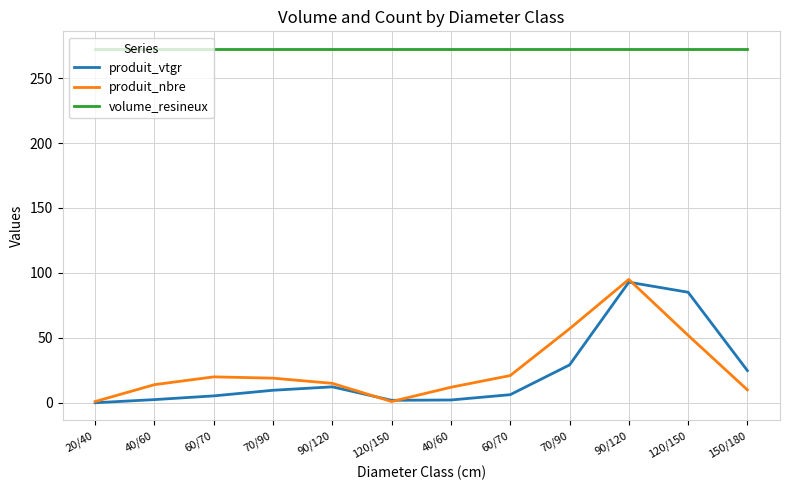

Is the value of produit_vtgr at 70/90 greater than the value of produit_nbre at 120/150?

Yes